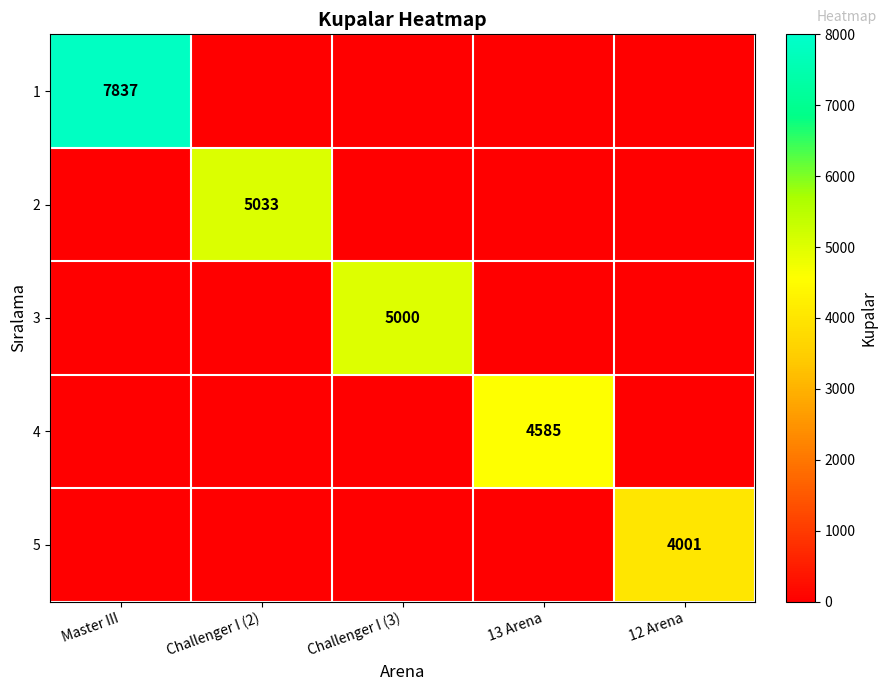

What is the greatest value displayed?

7837